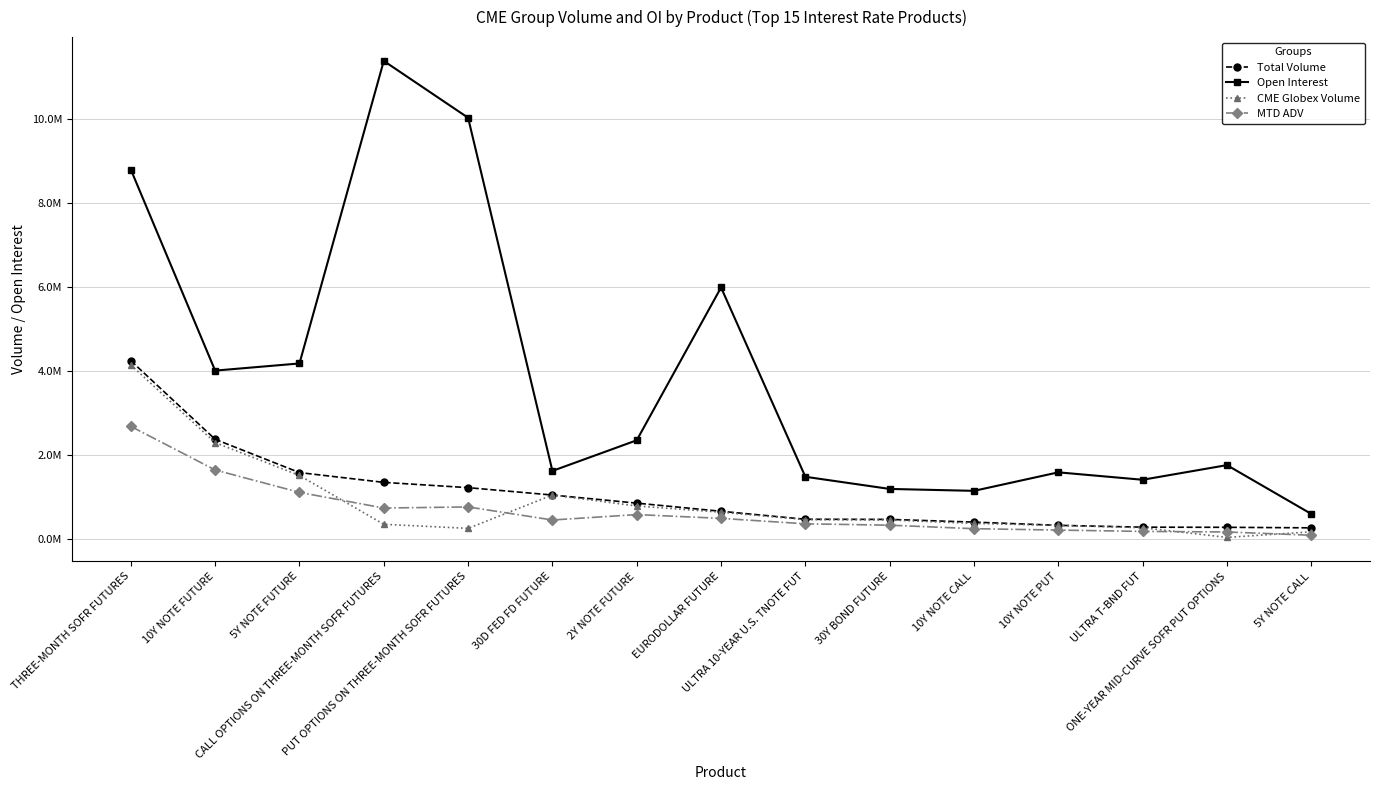

Does the chart have visible grid lines?

Yes